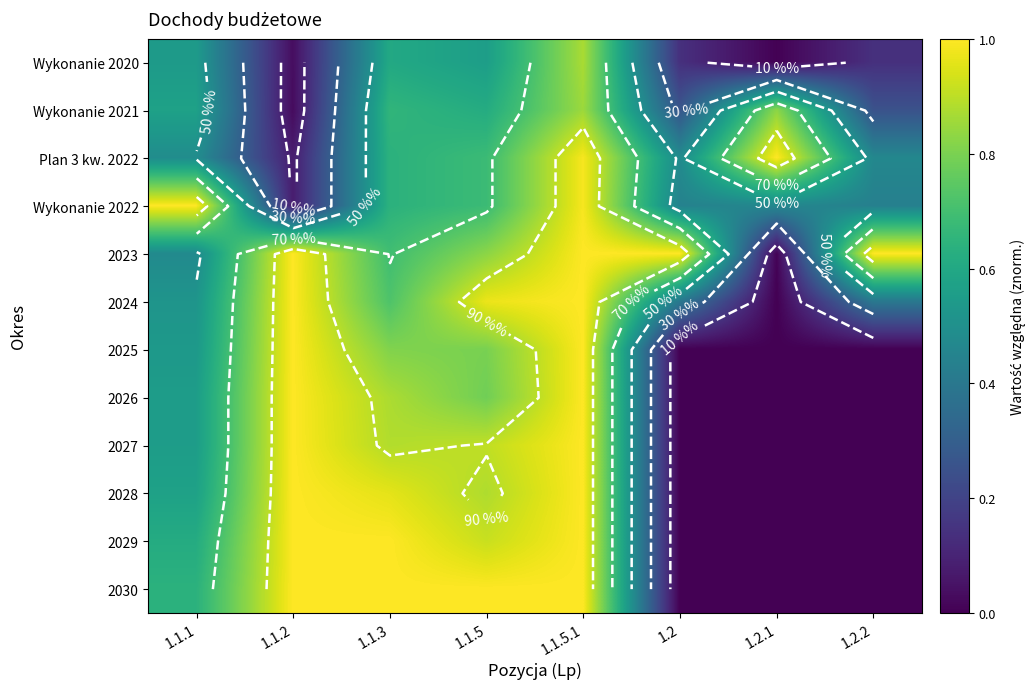

Rank the series by their maximum value, from lowest to highest.

Wykonanie 2021, Wykonanie 2020, Plan 3 kw. 2022, Wykonanie 2022, 2023, 2024, 2025, 2026, 2027, 2028, 2029, 2030